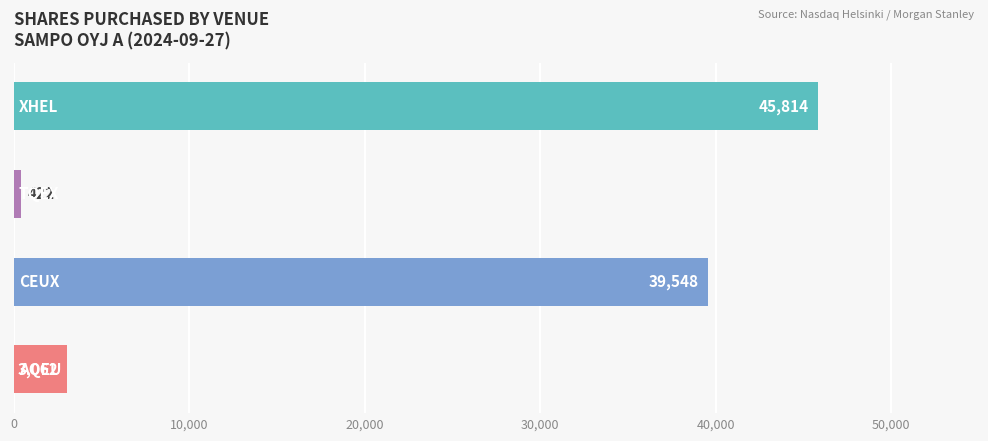

What is the sum of all values?

88846